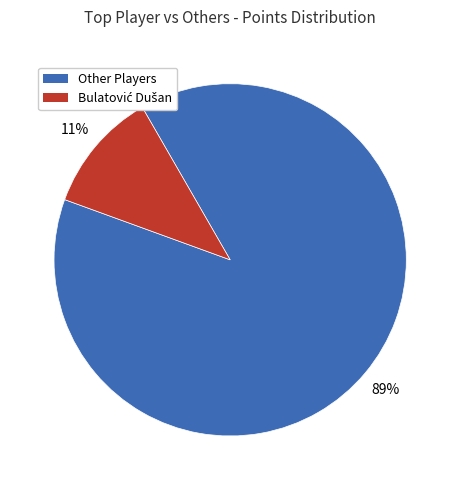

To the nearest percent, what is the average slice percentage?

50%